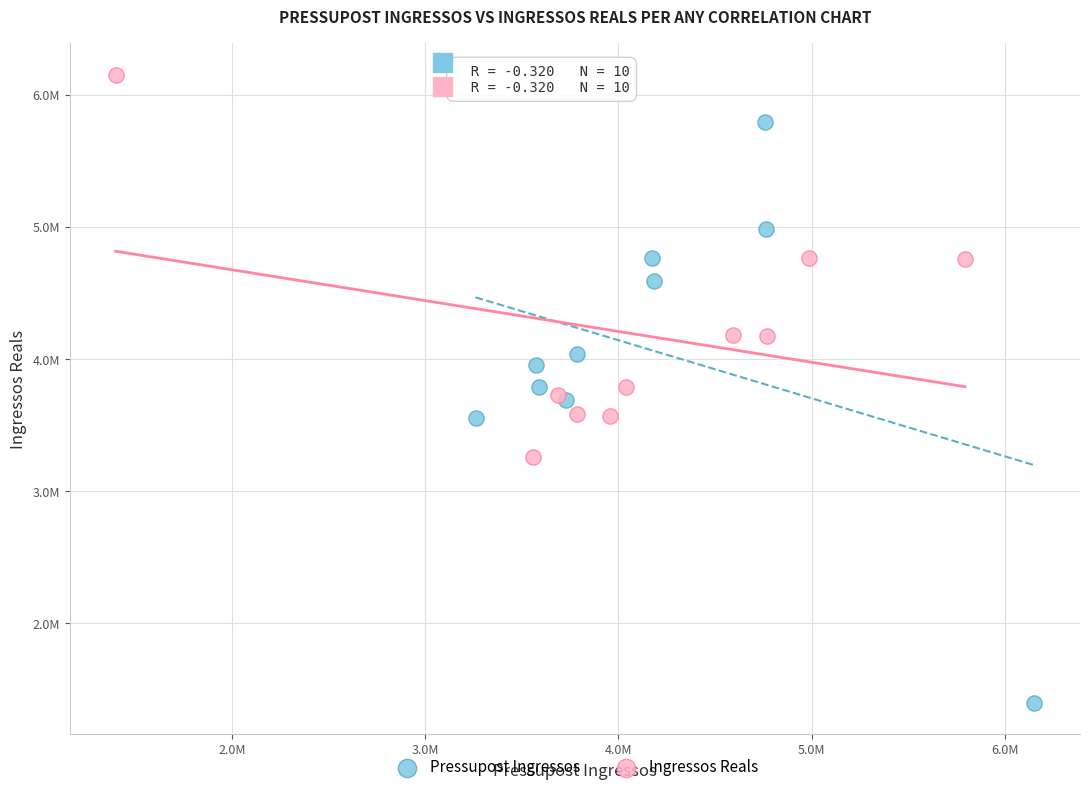

Which series reaches the maximum Y coordinate?

Ingressos Reals